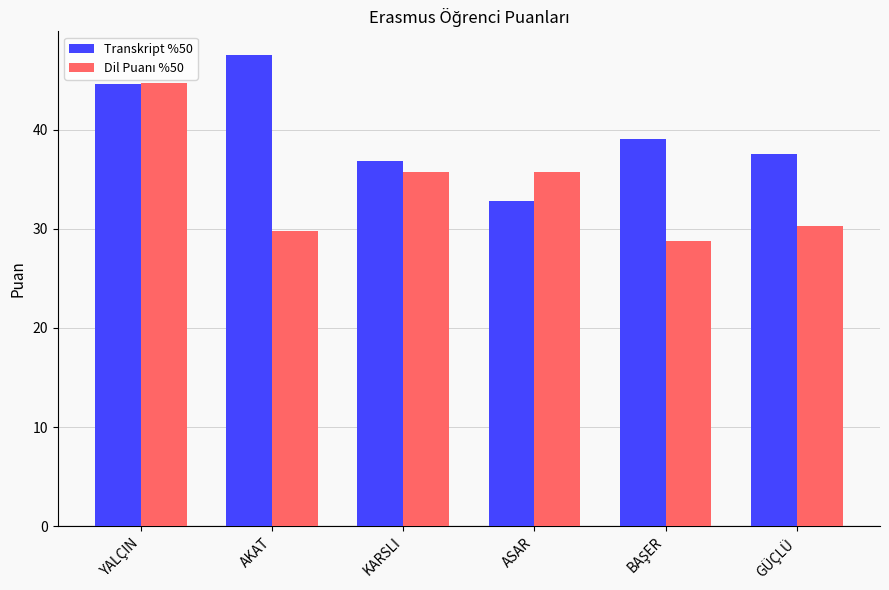

What is the spread (max minus min) of values at ASAR?

2.9